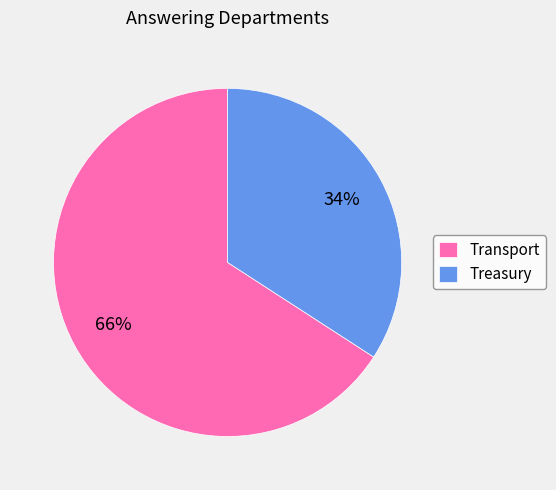

True or false: Treasury accounts for 34% of the total.

True